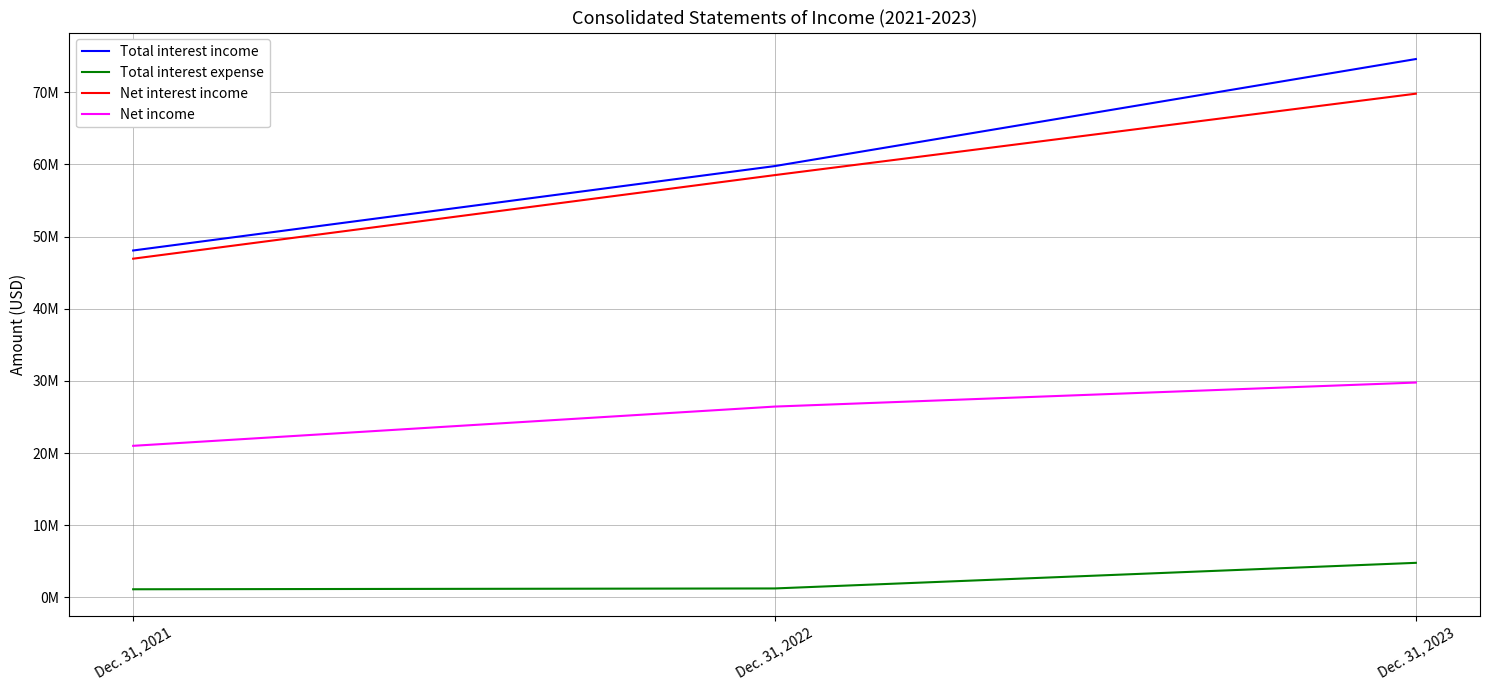

Is it true that Net income equals 40270099 at Dec. 31, 2022?

False